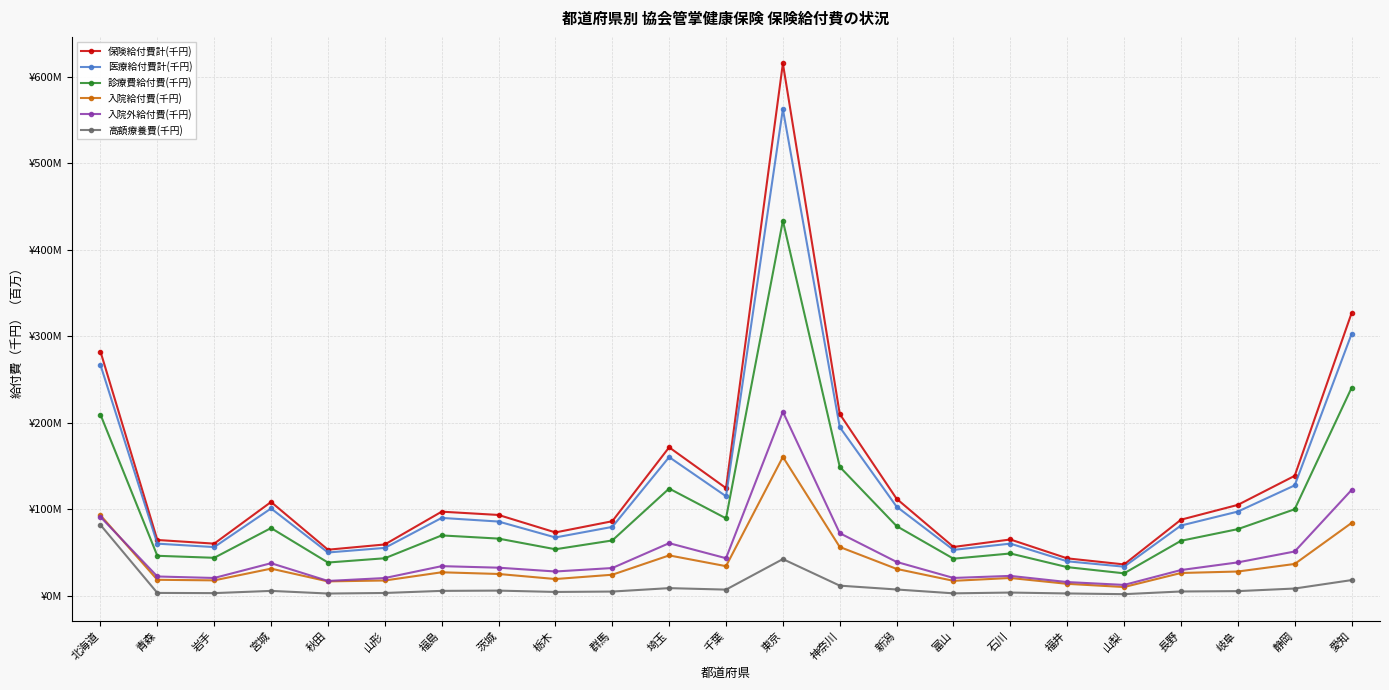

What is the difference between the maximum and second lowest values in the 医療給付費計(千円) series?

522.8